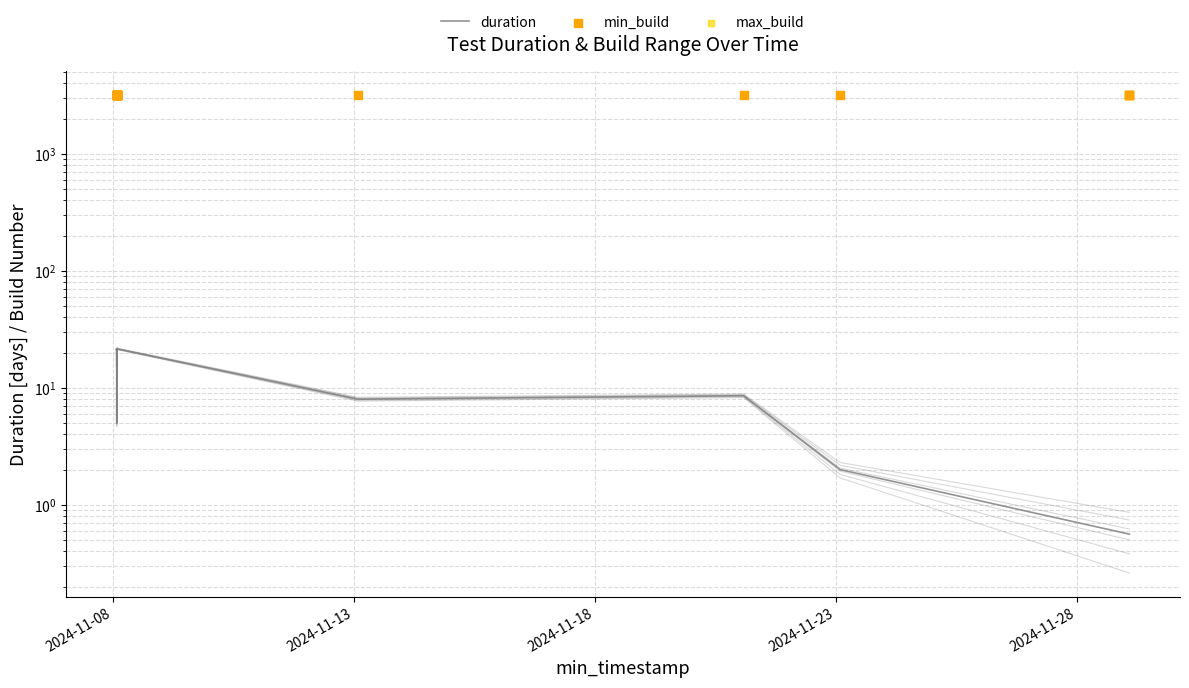

Which series reaches the maximum Y coordinate?

min_build